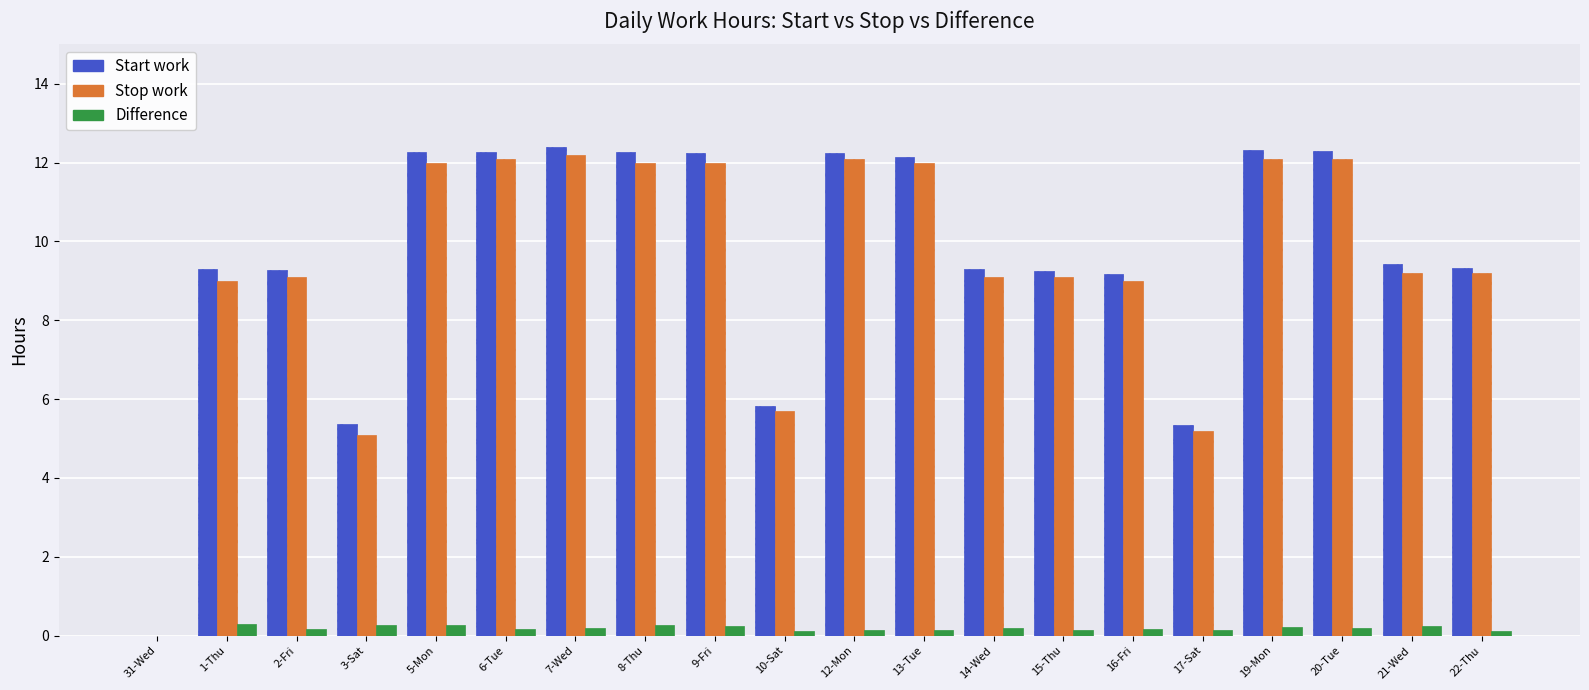

The Stop work series shows 15.8 at 1-Thu. True or false?

False